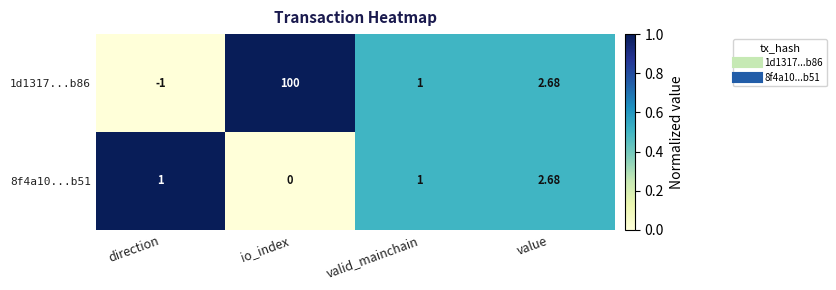

At which label does 1d1317...b86 first exceed 2?

io_index